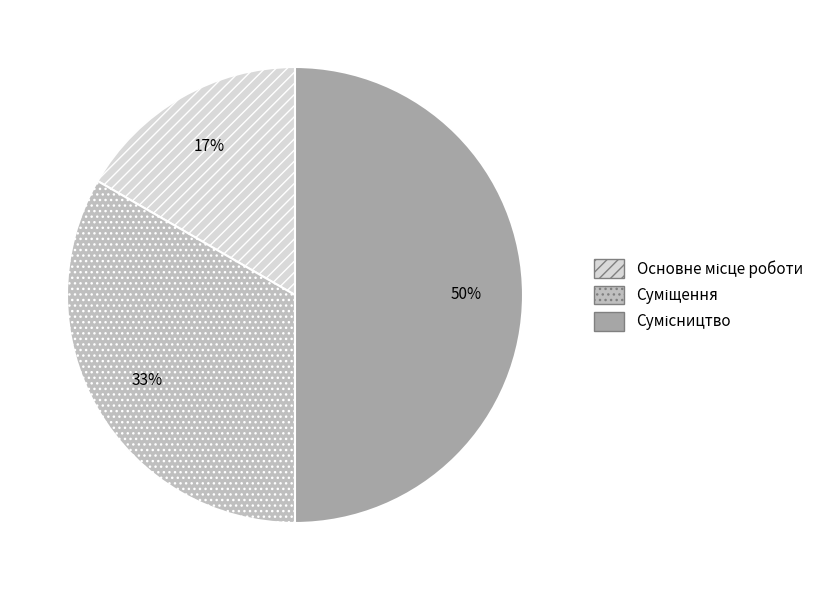

To the nearest percent, what is the difference between the largest and smallest slice percentages?

33%